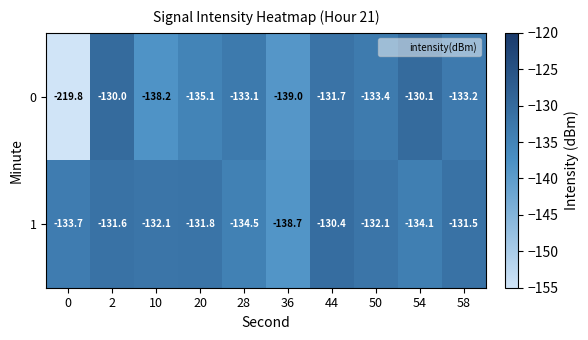

Reading left to right, transcribe all the data shown in this chart.

0: -219.8	-130.0	-138.2	-135.1	-133.1	-139.0	-131.7	-133.4	-130.1	-133.2
1: -133.7	-131.6	-132.1	-131.8	-134.5	-138.7	-130.4	-132.1	-134.1	-131.5